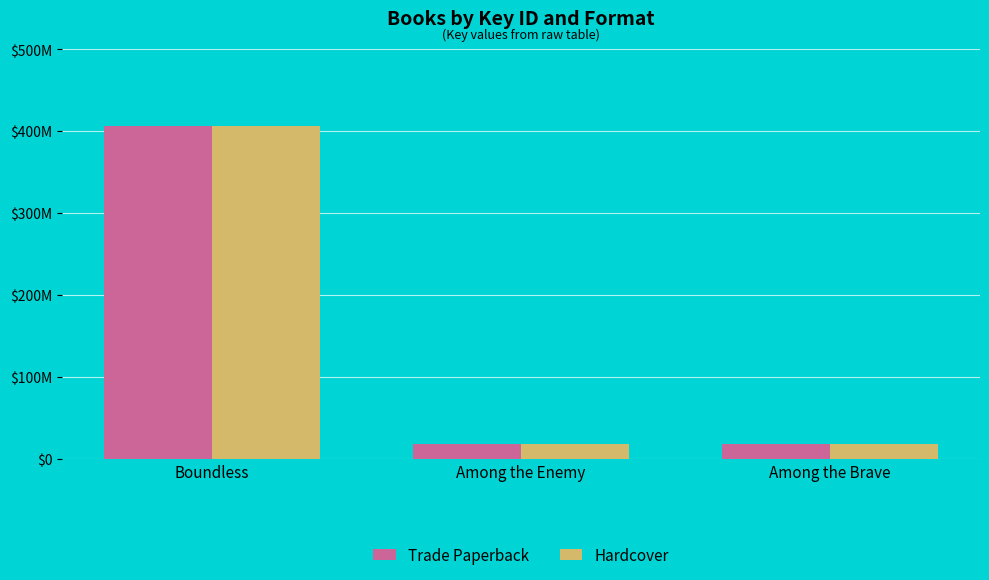

Between Among the Brave and Among the Enemy, which is larger?

Among the Enemy